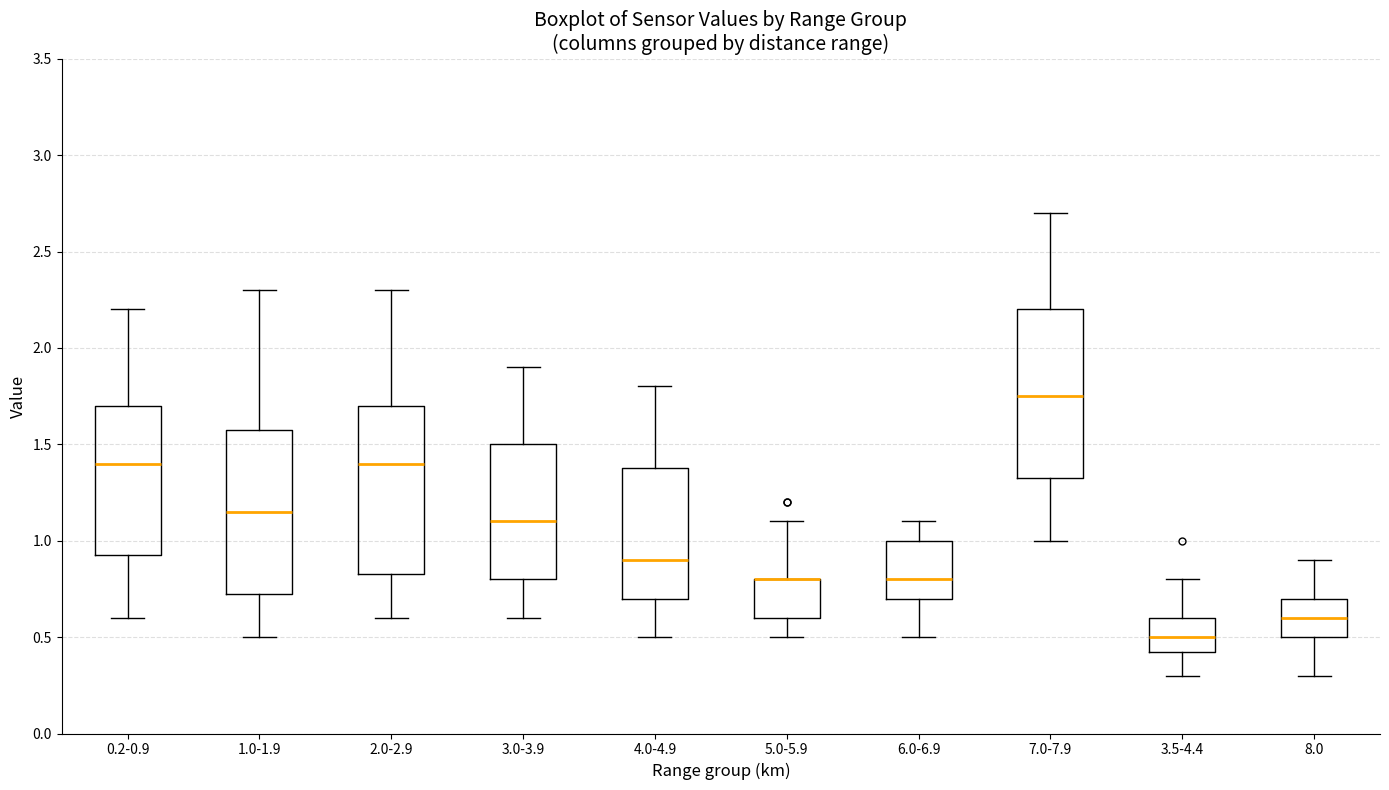

Reading left to right, transcribe this box plot: for each box, give where its median line is, the range the box spans, and where its two whiskers end, as read against the y-axis. The values are not printed on the chart, so give them approximately, as read against the axis.

0.2-0.9: median 1.40, box 0.95 to 1.70, whiskers 0.60 to 2.20
1.0-1.9: median 1.15, box 0.75 to 1.60, whiskers 0.50 to 2.30
2.0-2.9: median 1.40, box 0.85 to 1.70, whiskers 0.60 to 2.30
3.0-3.9: median 1.10, box 0.80 to 1.50, whiskers 0.60 to 1.90
4.0-4.9: median 0.90, box 0.70 to 1.40, whiskers 0.50 to 1.80
5.0-5.9: median 0.80 (drawn on the box's upper edge), box 0.60 to 0.80, whiskers 0.50 to 1.10
6.0-6.9: median 0.80, box 0.70 to 1.00, whiskers 0.50 to 1.10
7.0-7.9: median 1.75, box 1.35 to 2.20, whiskers 1.00 to 2.70
3.5-4.4: median 0.50, box 0.45 to 0.60, whiskers 0.30 to 0.80
8.0: median 0.60, box 0.50 to 0.70, whiskers 0.30 to 0.90